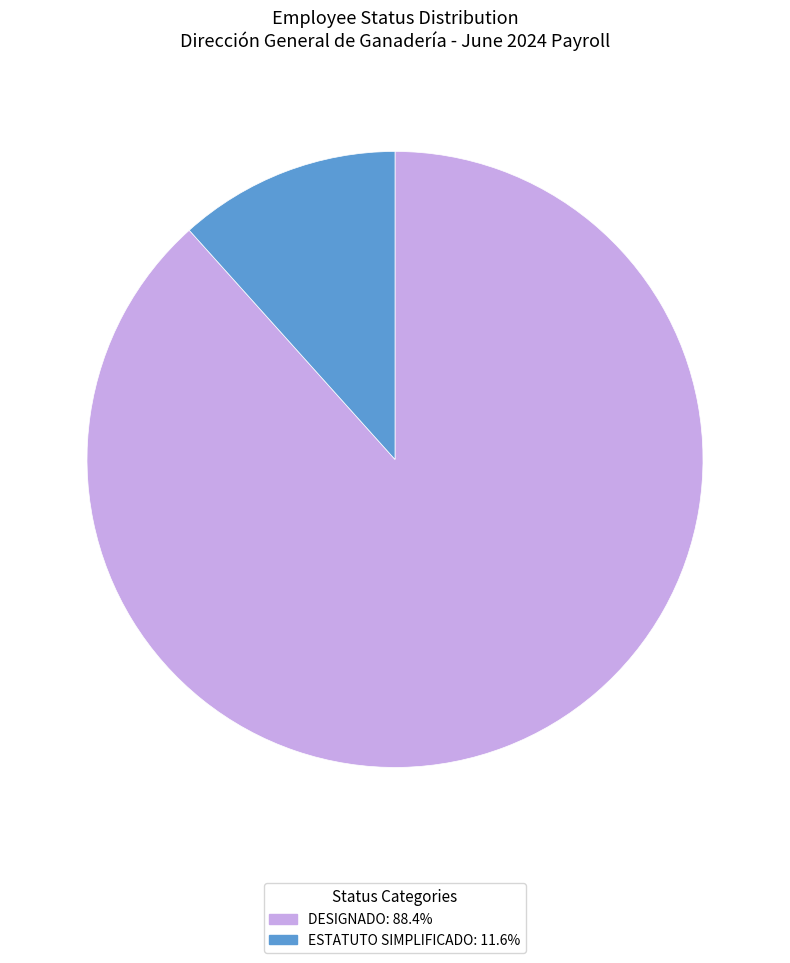

Is there a majority slice in this chart?

Yes